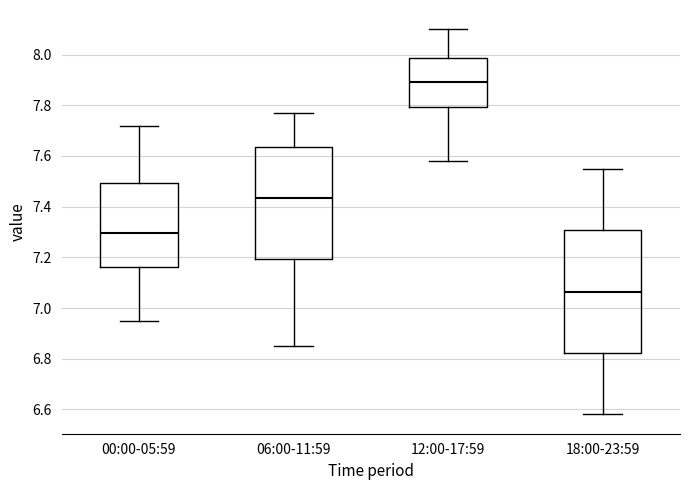

Reading left to right, transcribe this box plot: for each box, give where its median line is, the range the box spans, and where its two whiskers end, as read against the y-axis. The values are not printed on the chart, so give them approximately, as read against the axis.

00:00-05:59: median 7.30, box 7.16 to 7.50, whiskers 6.96 to 7.72
06:00-11:59: median 7.44, box 7.20 to 7.64, whiskers 6.86 to 7.78
12:00-17:59: median 7.90, box 7.80 to 7.98, whiskers 7.58 to 8.10
18:00-23:59: median 7.06, box 6.82 to 7.30, whiskers 6.58 to 7.56